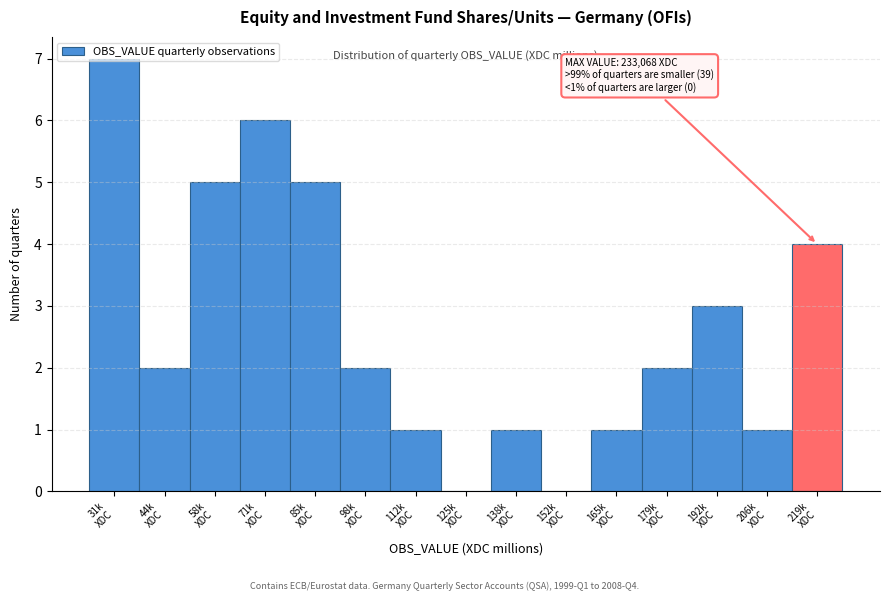

What is the greatest value displayed?

7